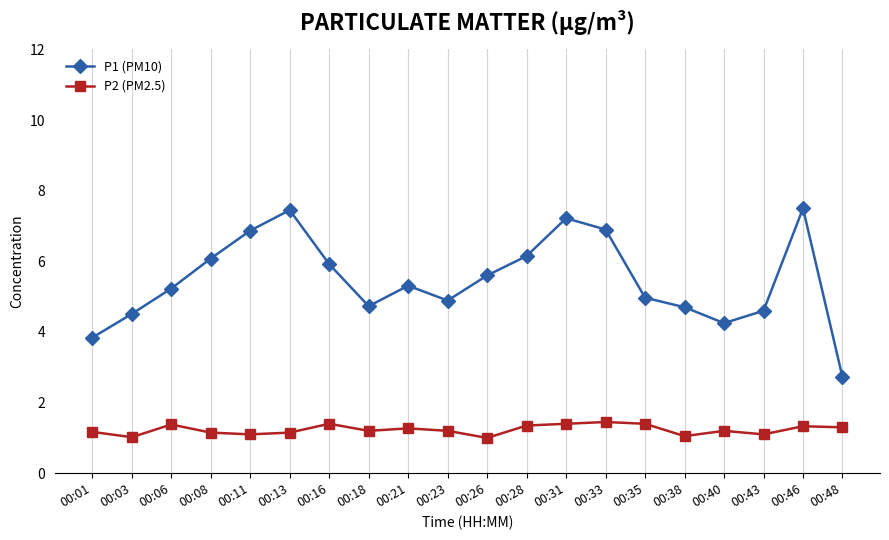

The P2 (PM2.5) series shows 1.8 at 00:38. True or false?

False